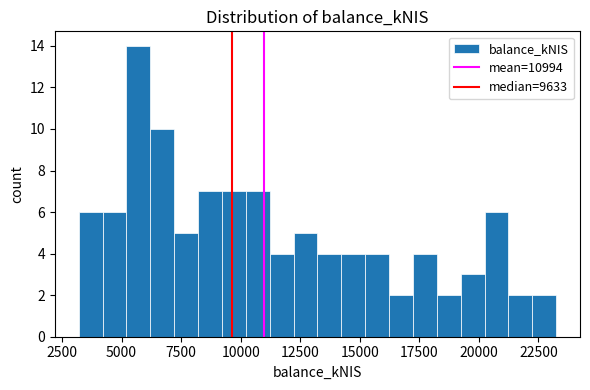

Around what value on the x-axis is the tallest bar? Give the approximate position of its centre, as read against the axis.

5500